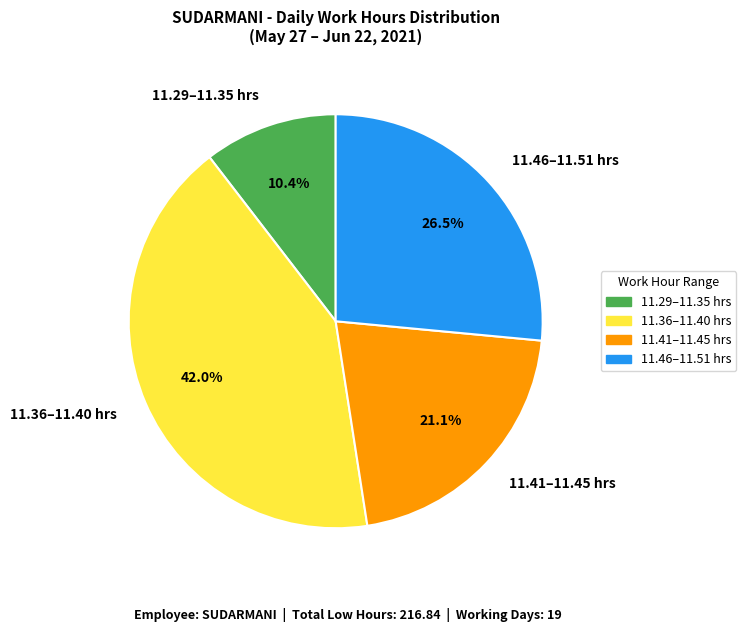

Does 11.36–11.40 hrs represent more than half of the total?

No